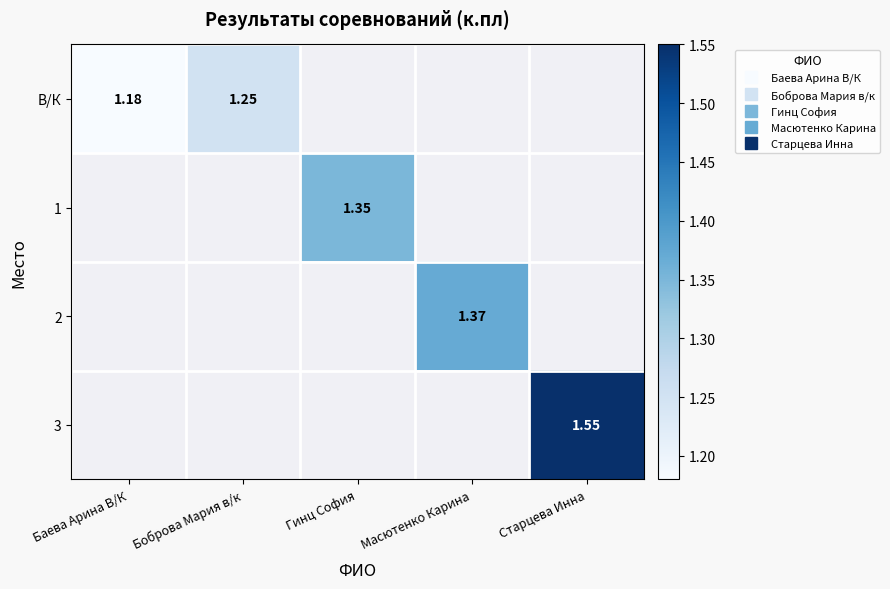

List the series in order of their overall mean, lowest first.

В/К, 1, 2, 3